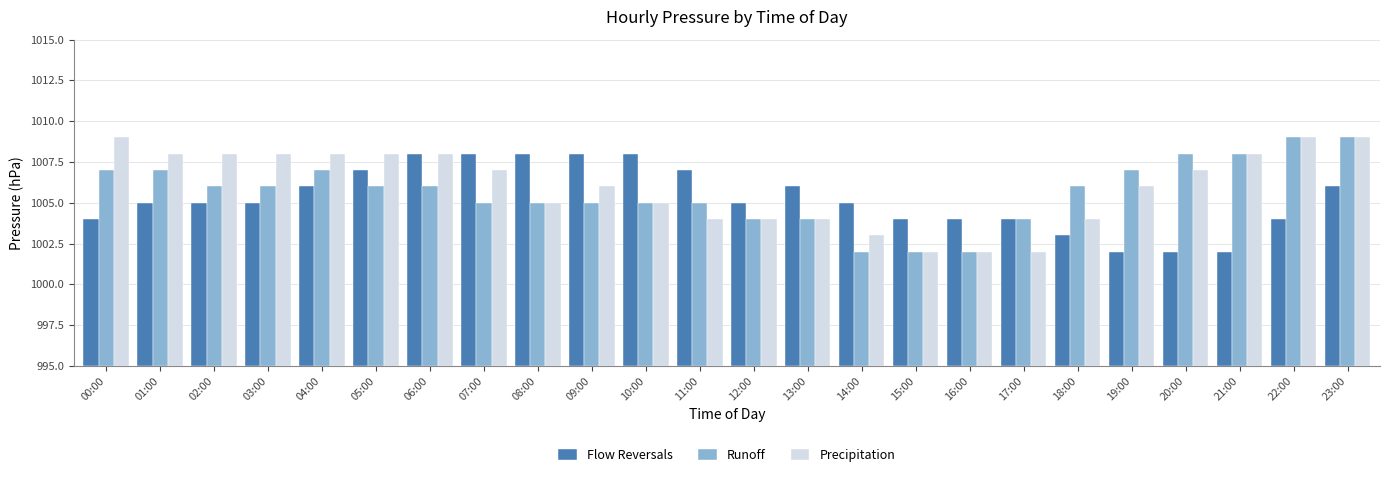

What is the label of the 3rd bar from the right?

21:00